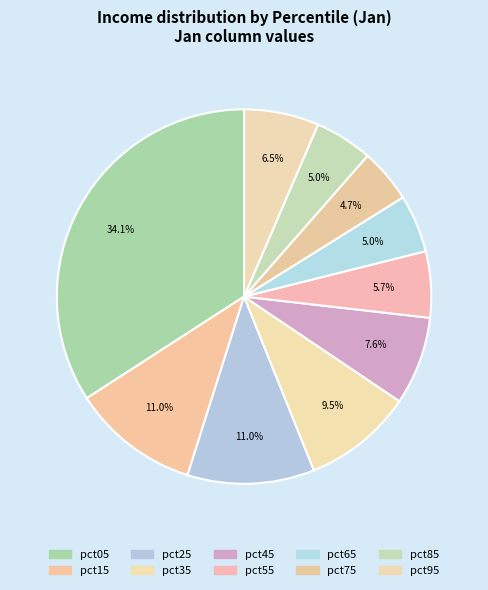

Is pct15 the majority of the pie?

No